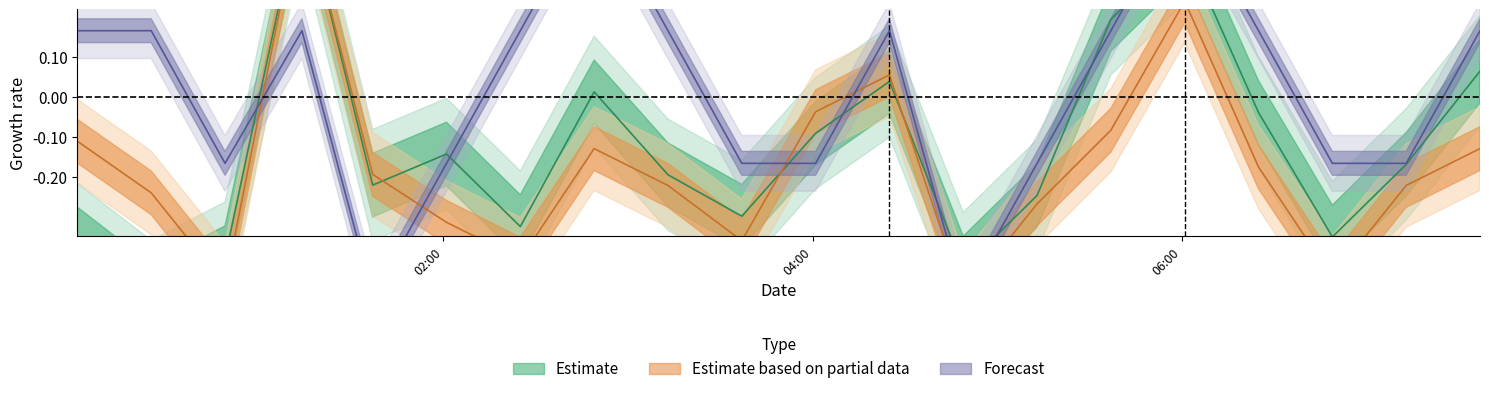

Count the number of data series in this chart.

3